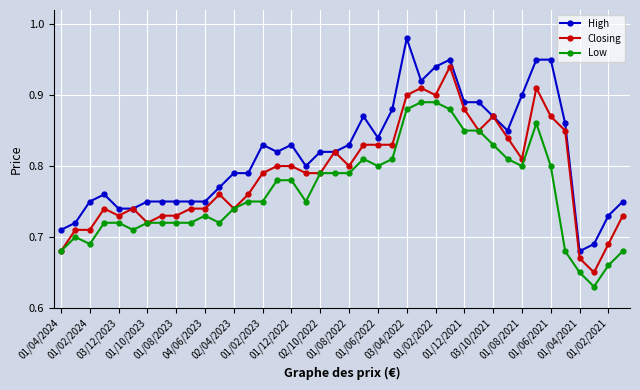

Which series has the largest total across all categories?

High